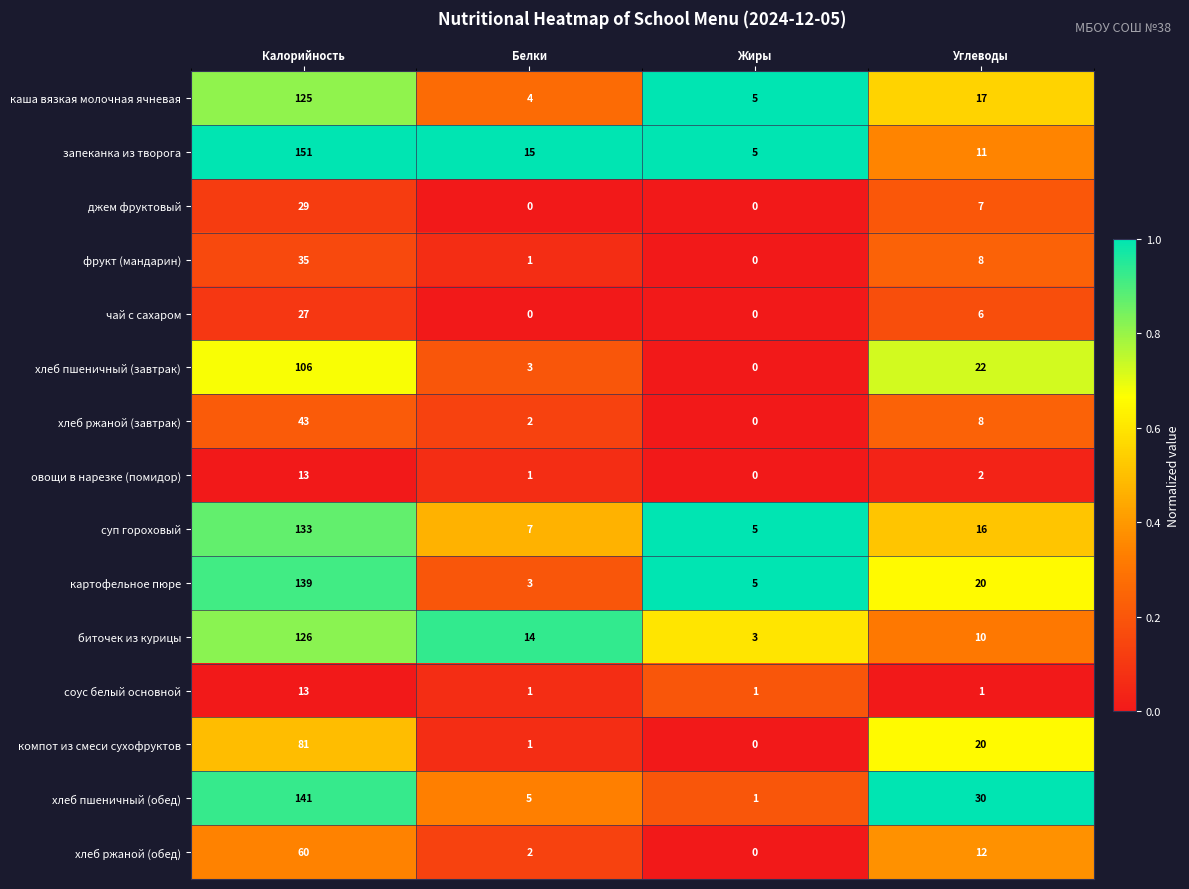

Where is хлеб ржаной (обед) nearest to the value 30?

Углеводы